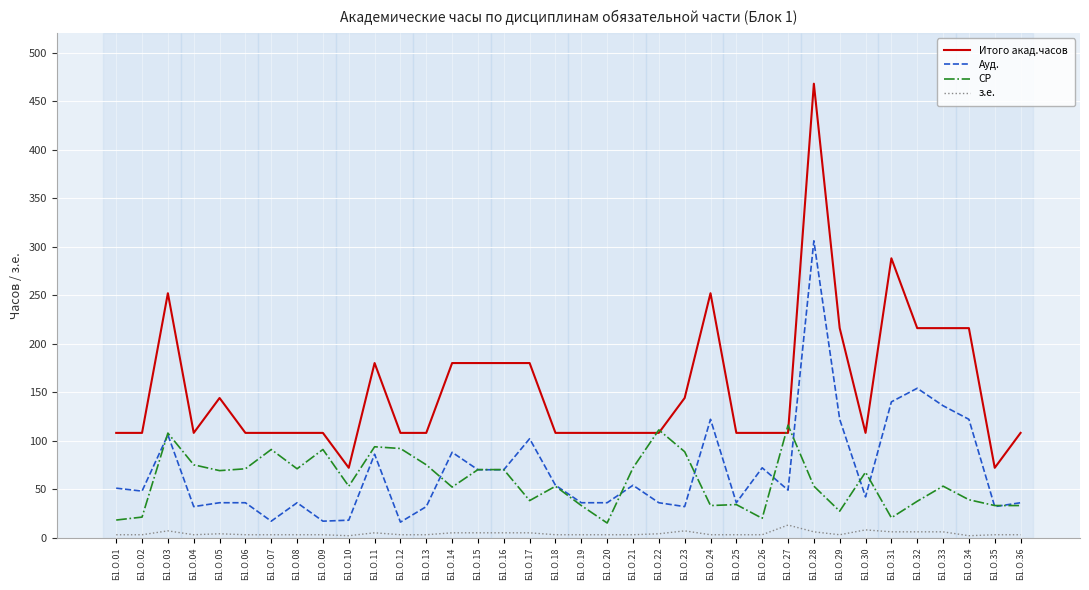

True or false: Итого акад.часов and Ауд. cross at least once.

False